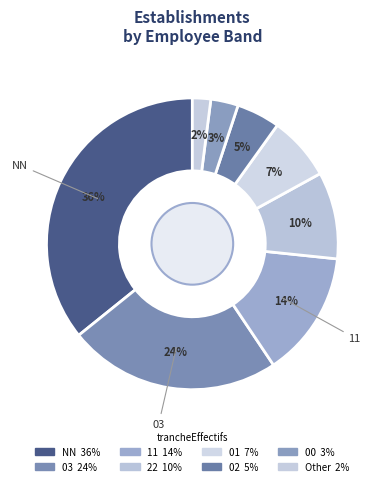

Count the number of slices in the pie.

8